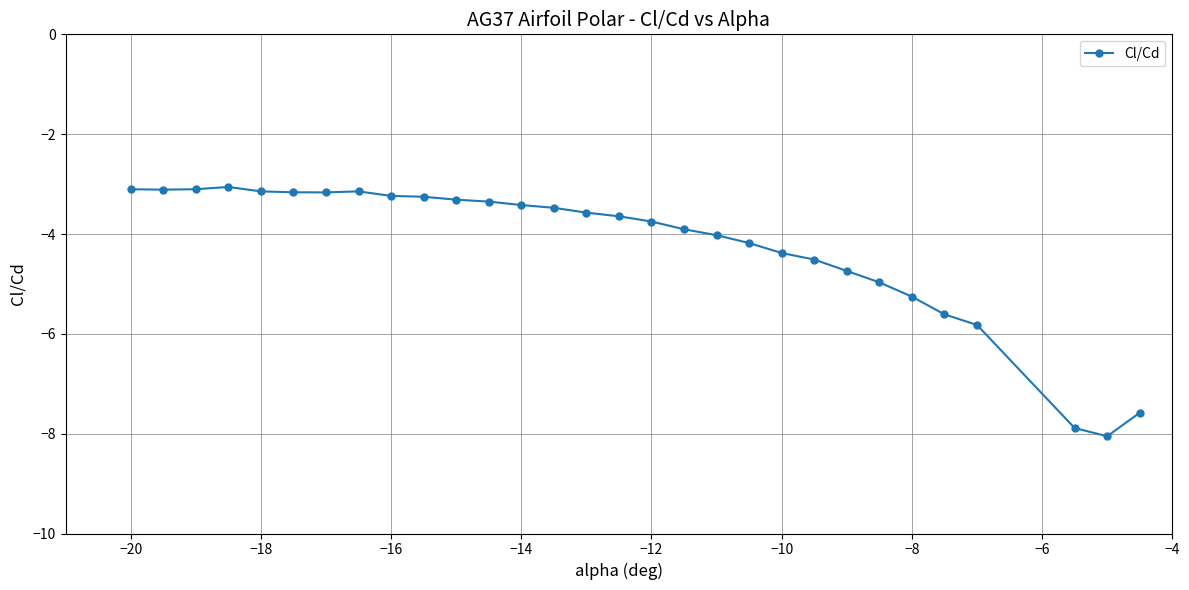

What is the average value?

-4.2